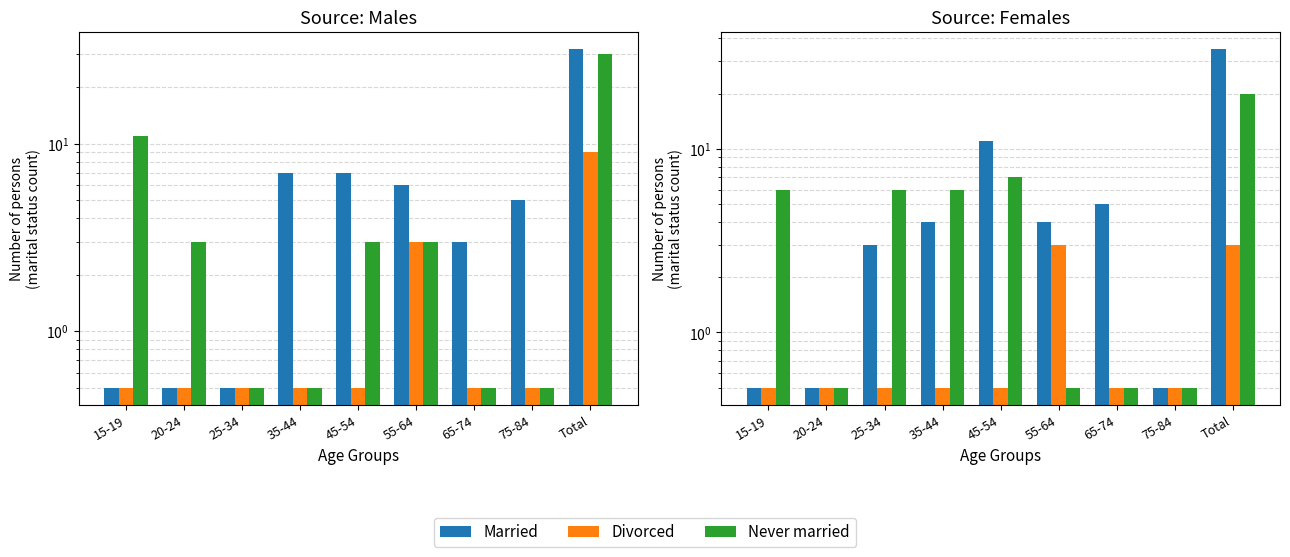

Which series has the widest spread of values?

Married